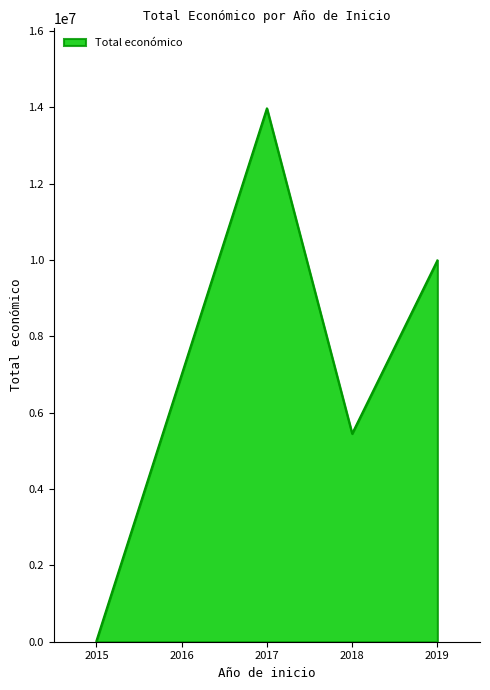

What is the minimum value shown in the chart?

19950